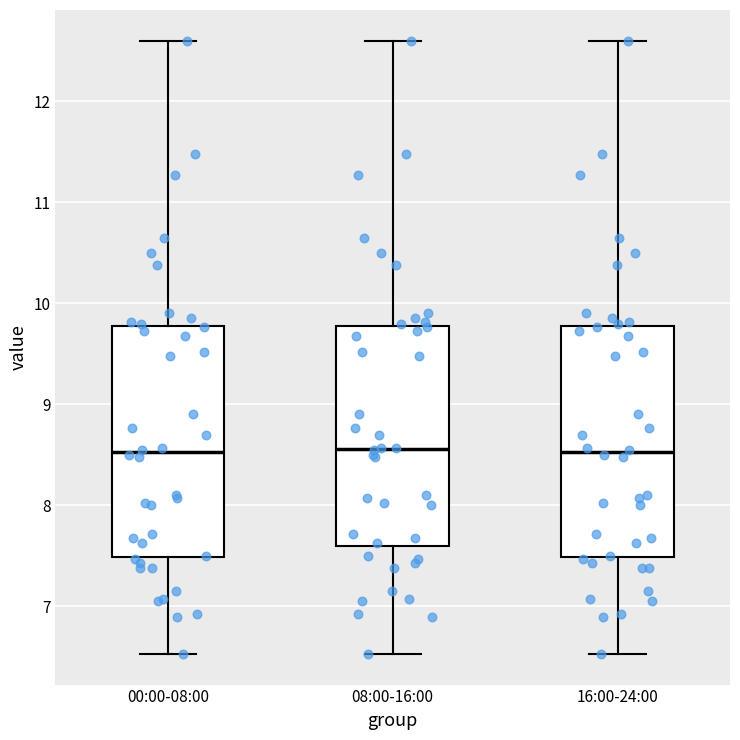

Where does the median line of the box for 08:00-16:00 sit on the y-axis? The values are not printed on the chart, so give them approximately, as read against the axis.

8.6